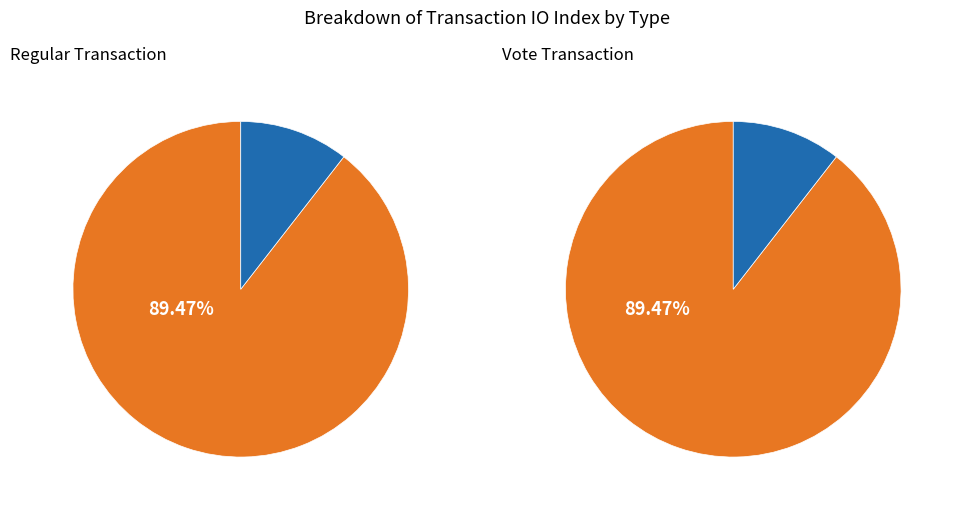

To the nearest percent, what percentage of the pie is Regular (io_index=17)?

89%